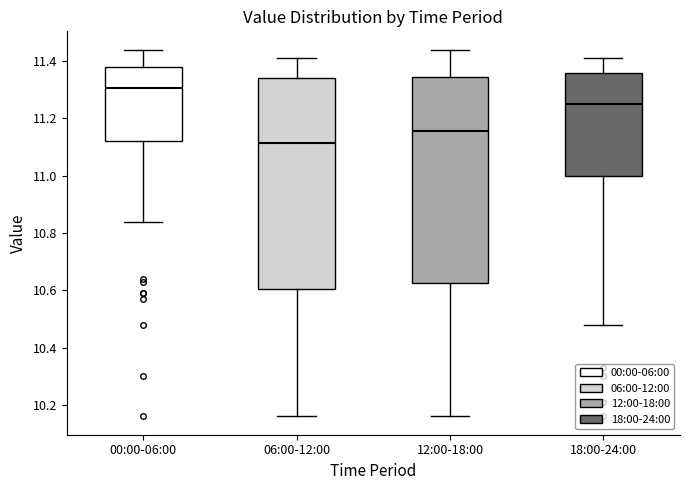

Where does the upper whisker of the box for 00:00-06:00 end on the y-axis? The values are not printed on the chart, so give them approximately, as read against the axis.

11.44